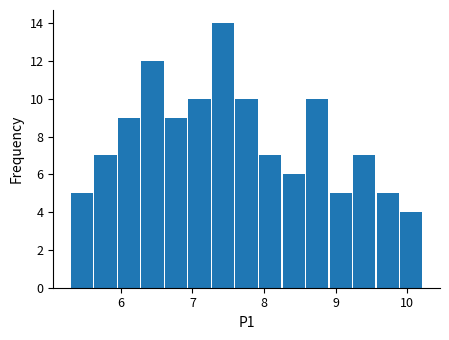

Read against the x-axis, roughly where is the centre of the tallest bar?

7.4